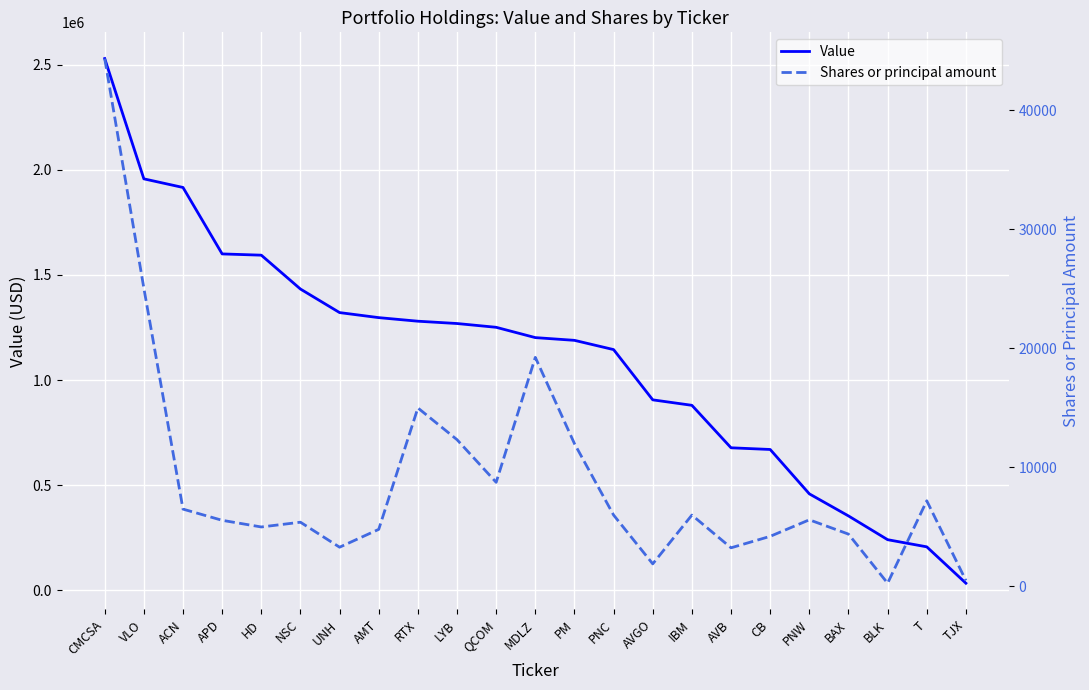

How many lines are shown in the chart?

2